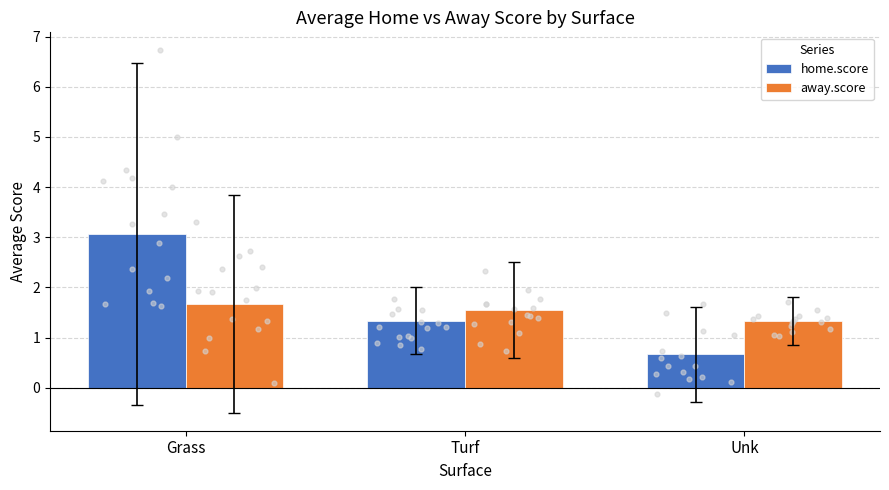

At how many categories does at least one series exceed 2?

1